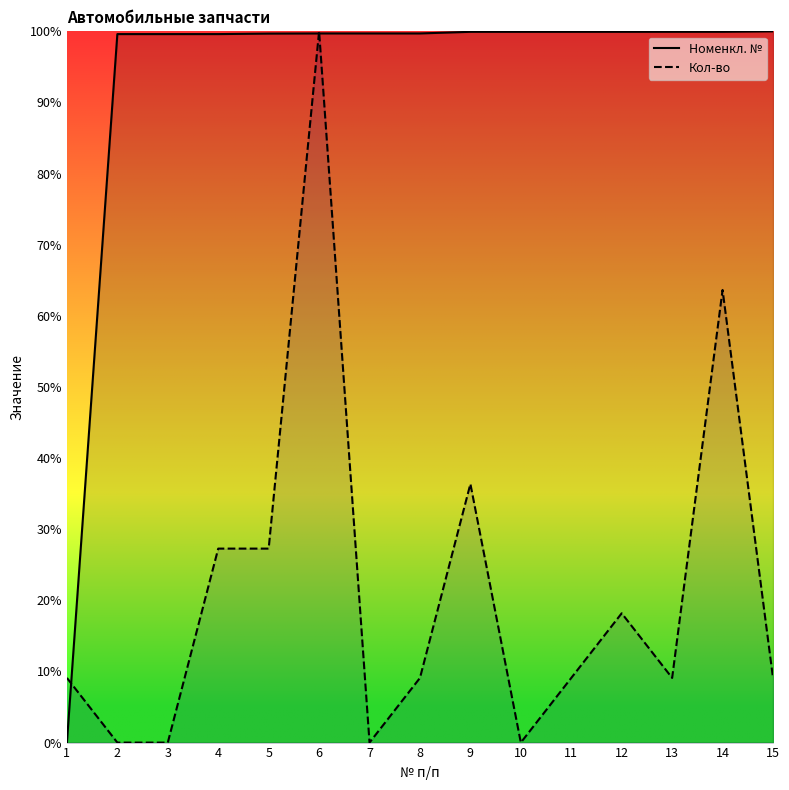

The Кол-во series shows 63.6 at 14. True or false?

True